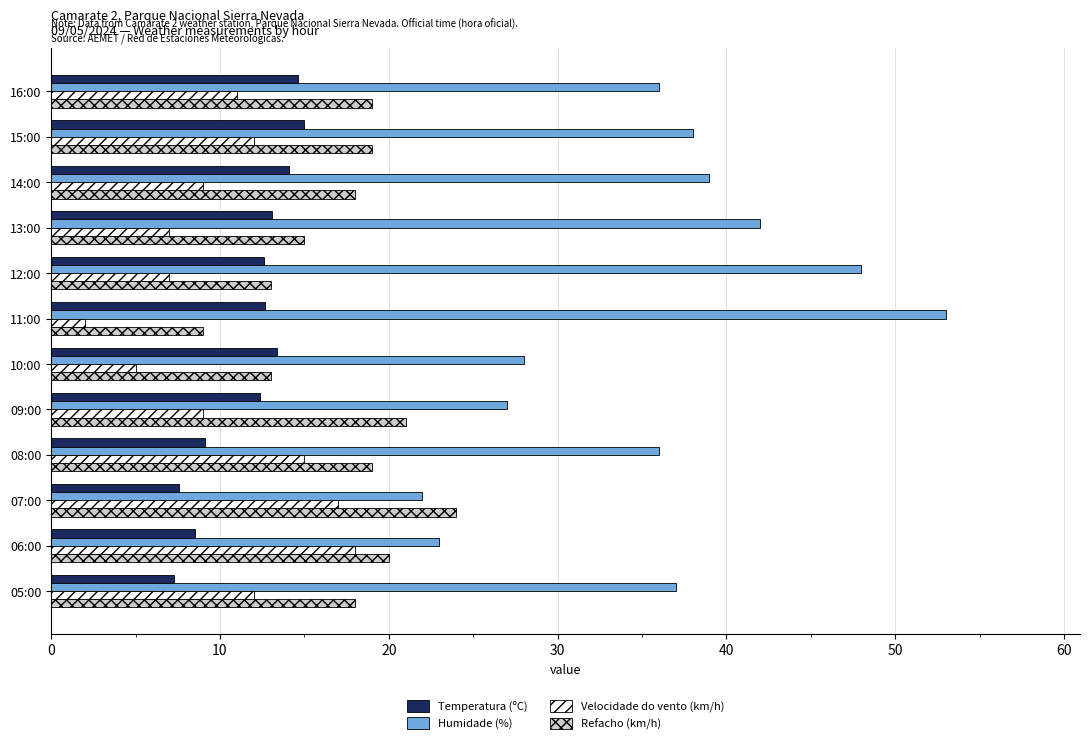

What is the difference between the maximum and minimum values in the Humidade (%) series?

31.0